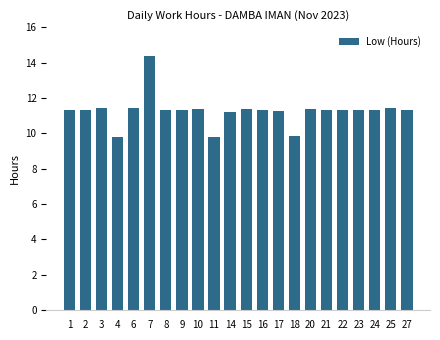

Is it true that the value at 17 is 11.2?

True